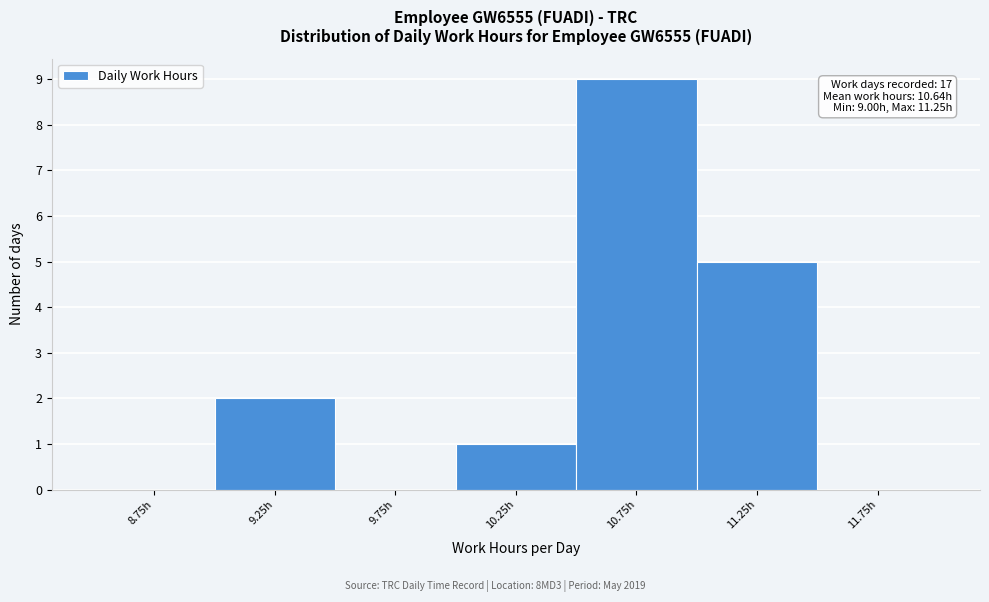

Which range on the x-axis has the tallest bar?

10.5 to 11.0